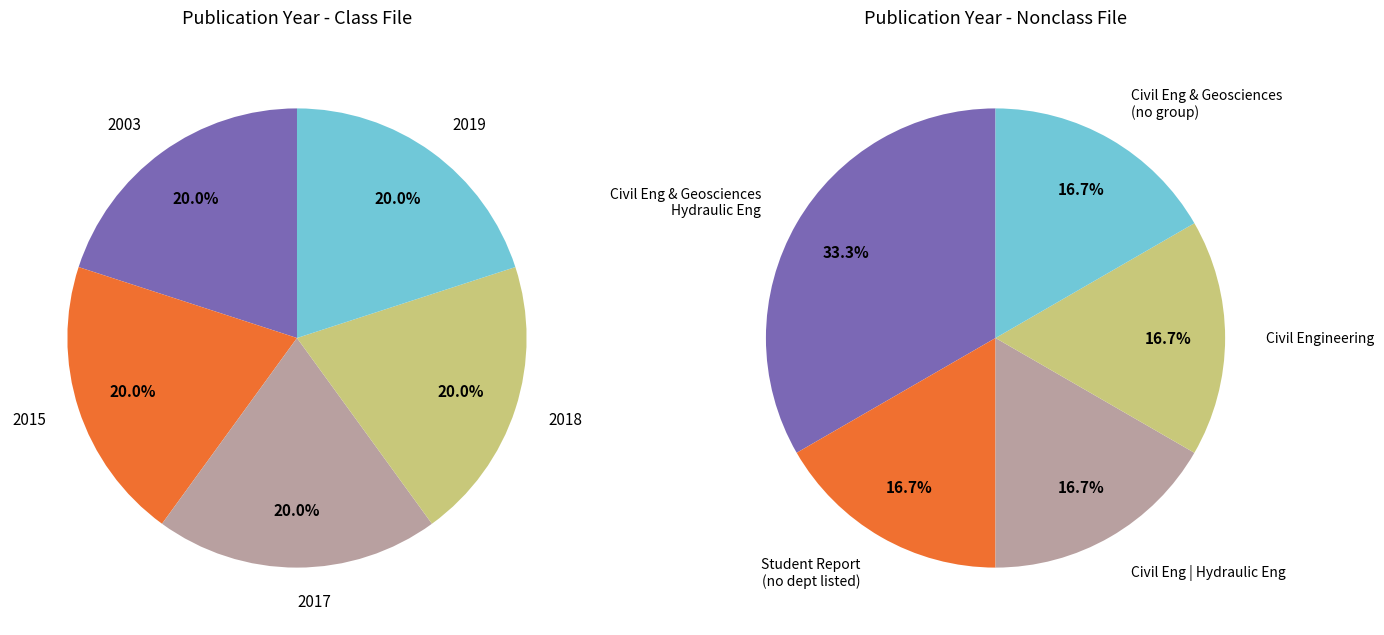

Count the number of slices in the pie.

5